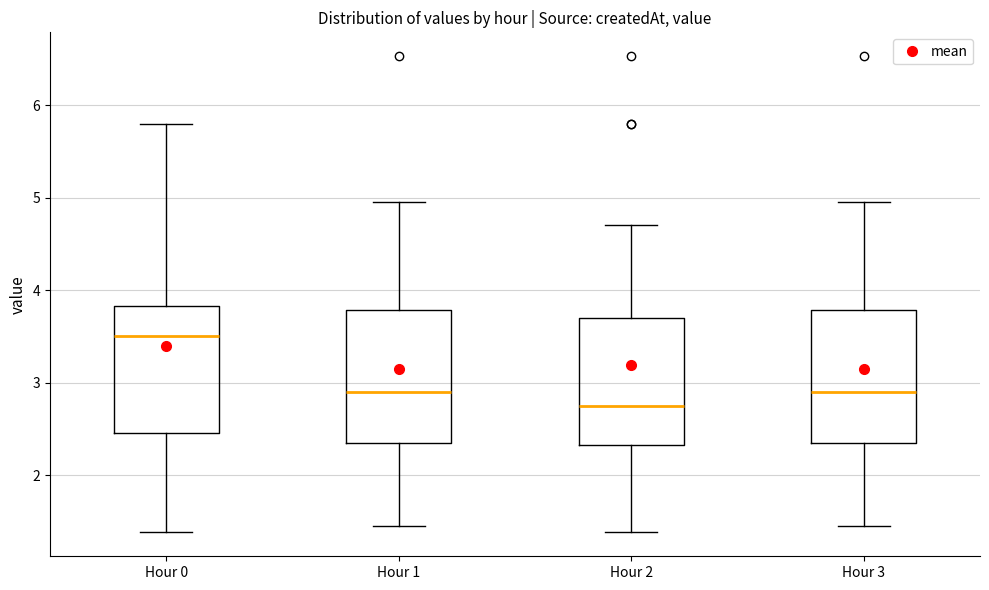

Which box's median line is the lowest?

Hour 2